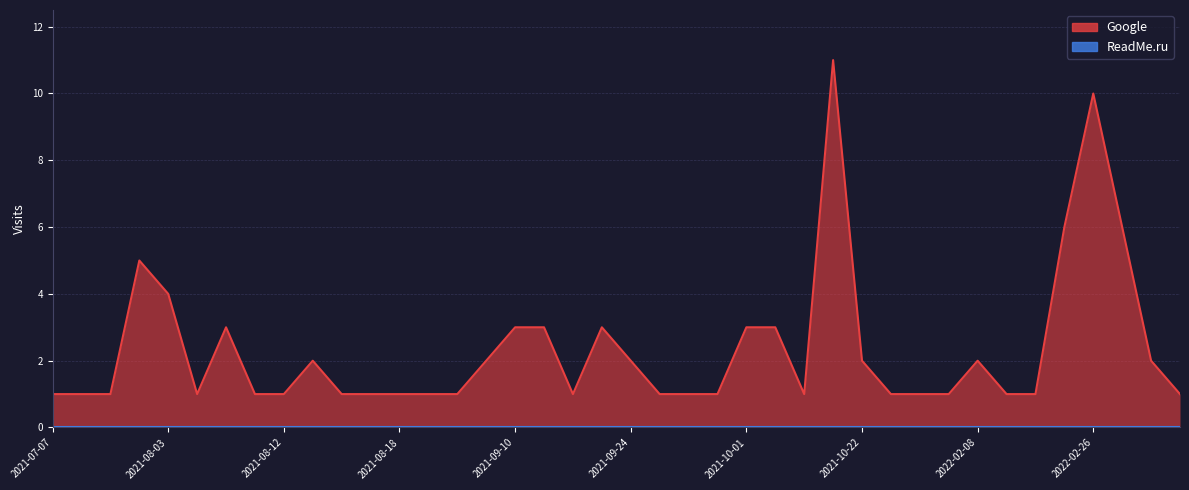

What is the label of the 17th point from the left?

2021-09-10